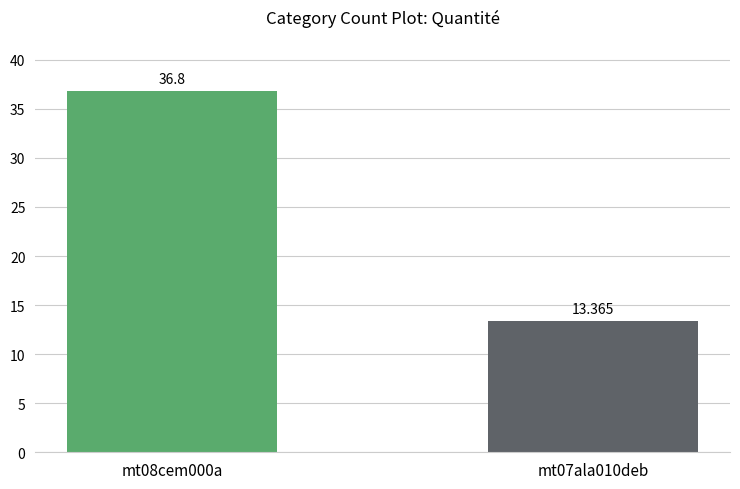

Where is the data nearest to the value 25?

mt07ala010deb